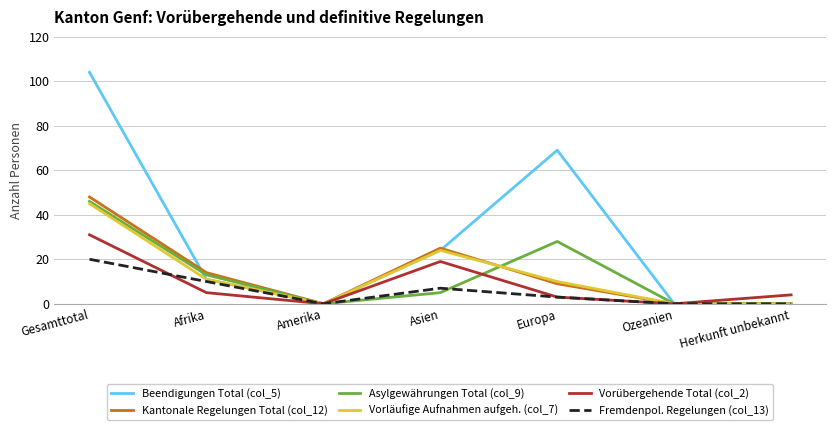

Which category has the highest value in the Vorübergehende Total (col_2) series?

Gesamttotal